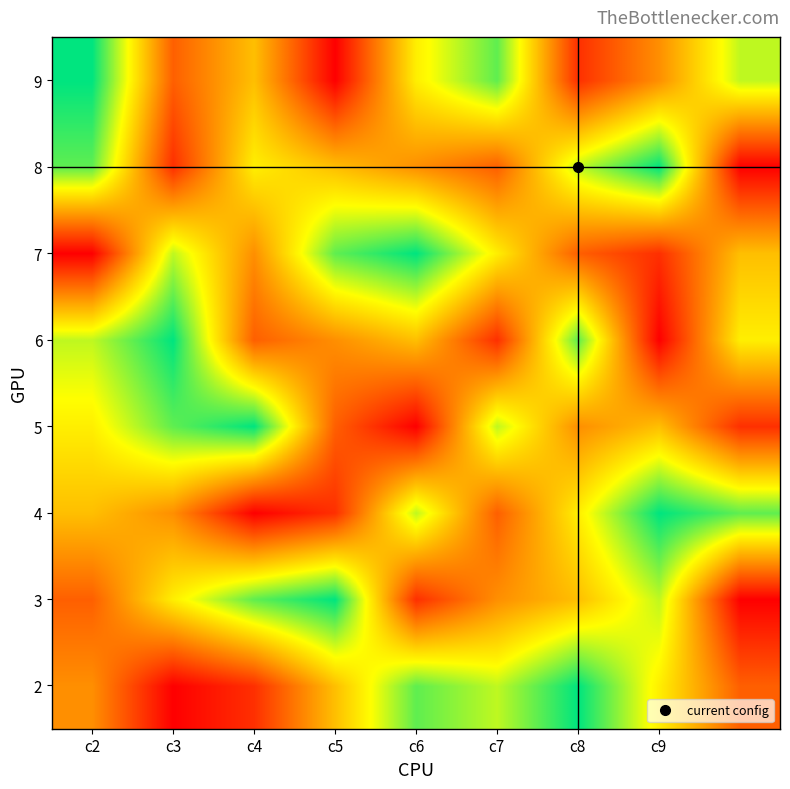

At which category is the sum across all series the highest?

c8